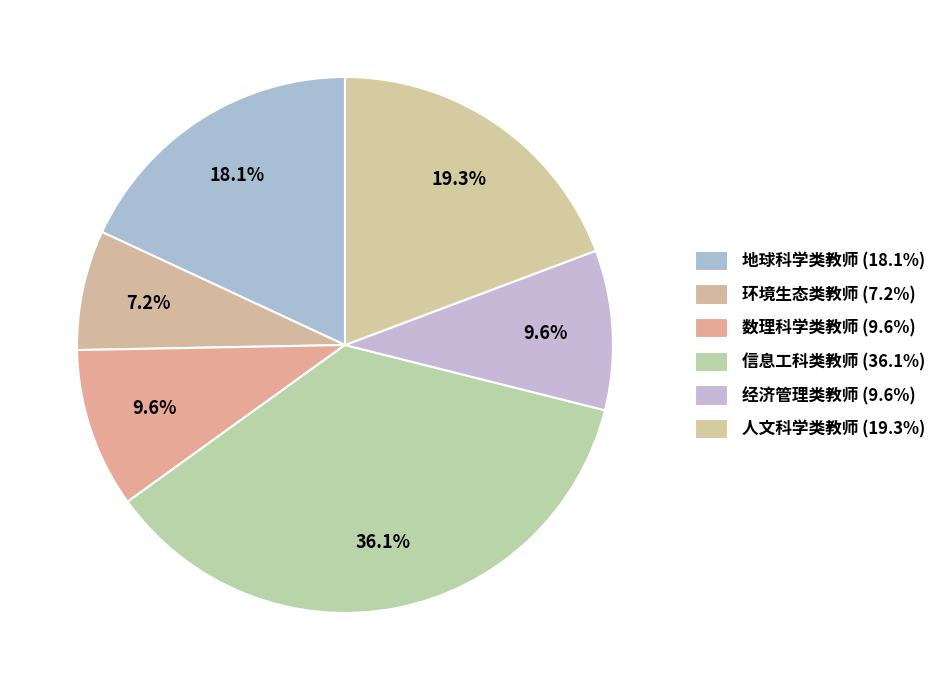

How many segments does this pie chart have?

6